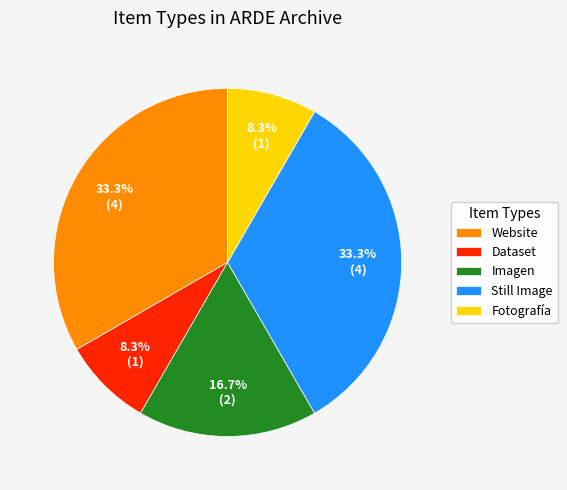

How many segments does this pie chart have?

5